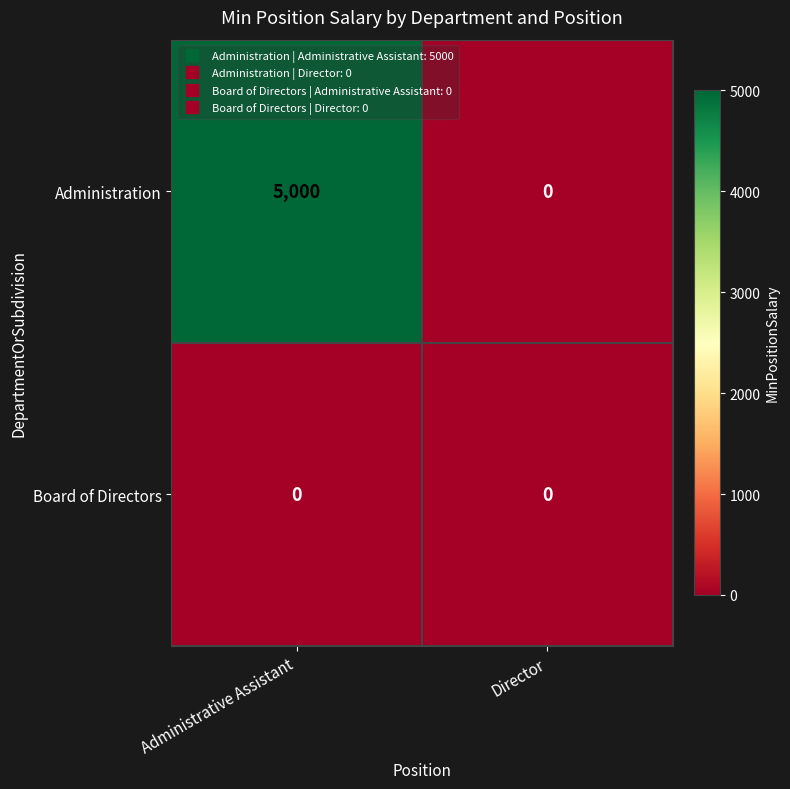

The value of Board of Directors at Director is 0. True or false?

True